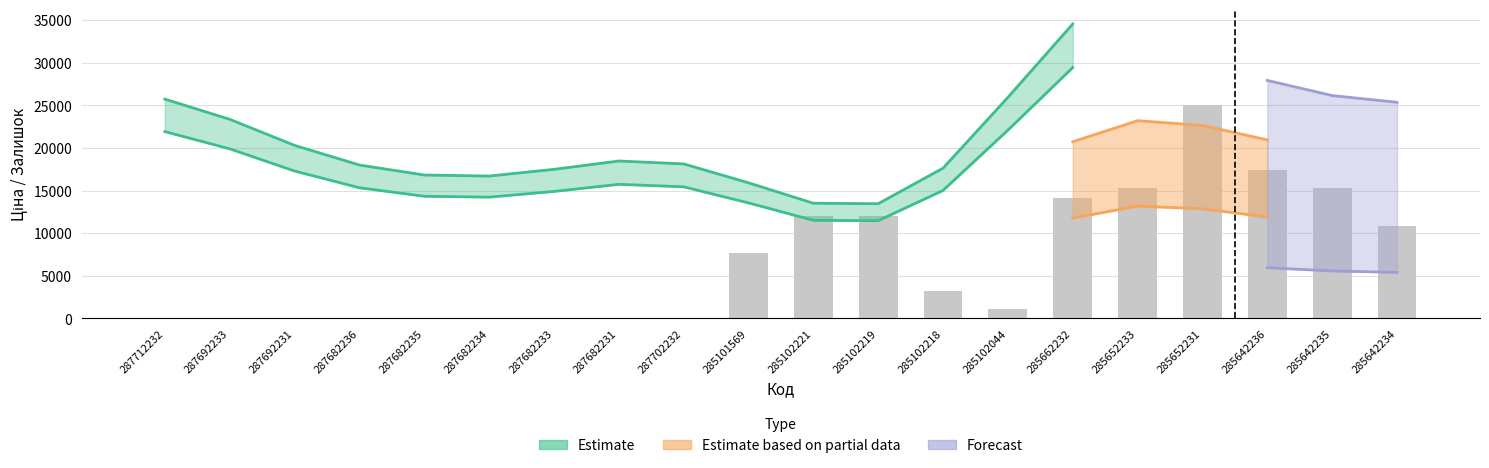

List the labels in order of value, smallest first.

287712232, 287692233, 287692231, 287682236, 287682235, 287682234, 287682233, 287682231, 287702232, 285102044, 285102218, 285101569, 285642234, 285102221, 285102219, 285662232, 285652233, 285642235, 285642236, 285652231